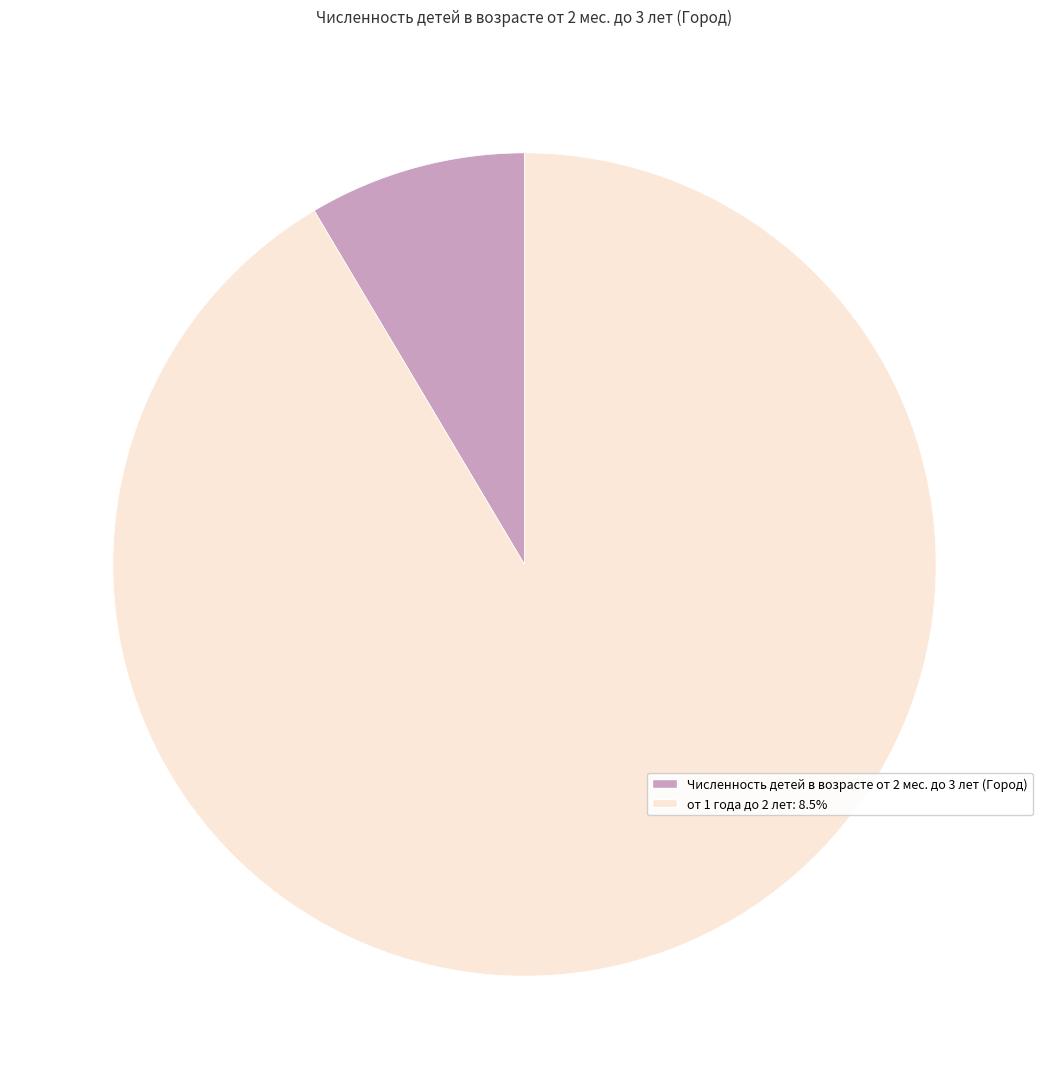

Combined, do Численность детей в возрасте от 2 мес. до 3 лет (Город) and от 1 года до 2 лет: 8.5% account for over 50%?

Yes